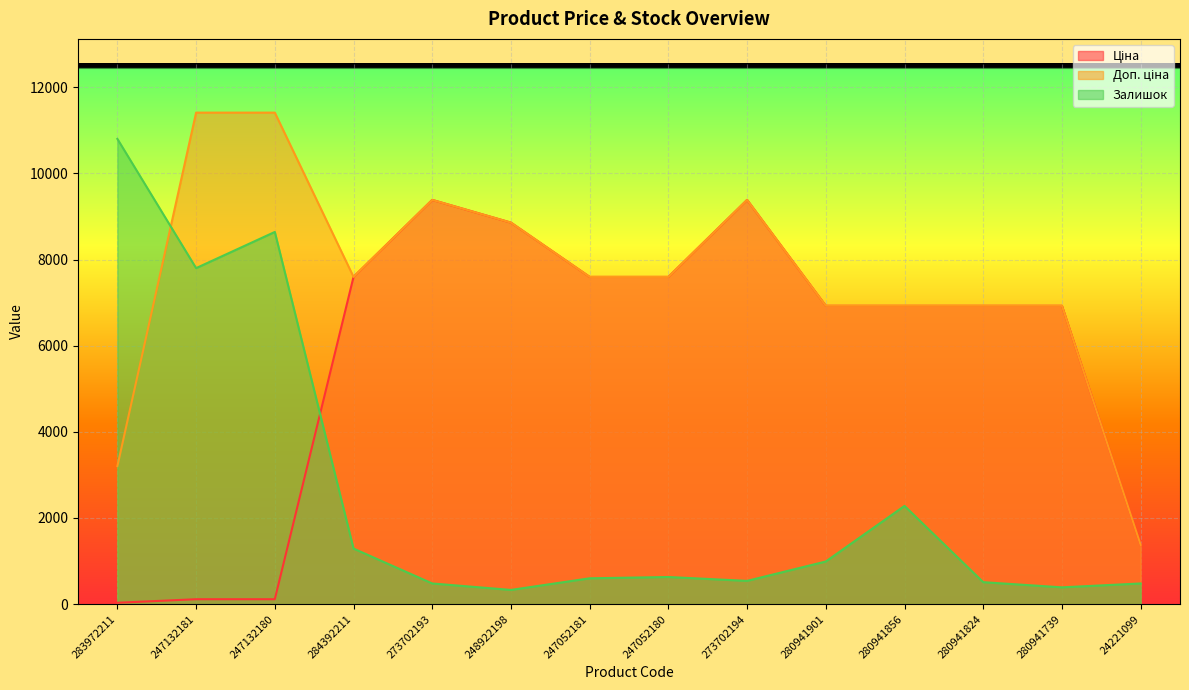

What is the greatest value displayed?

11410.0